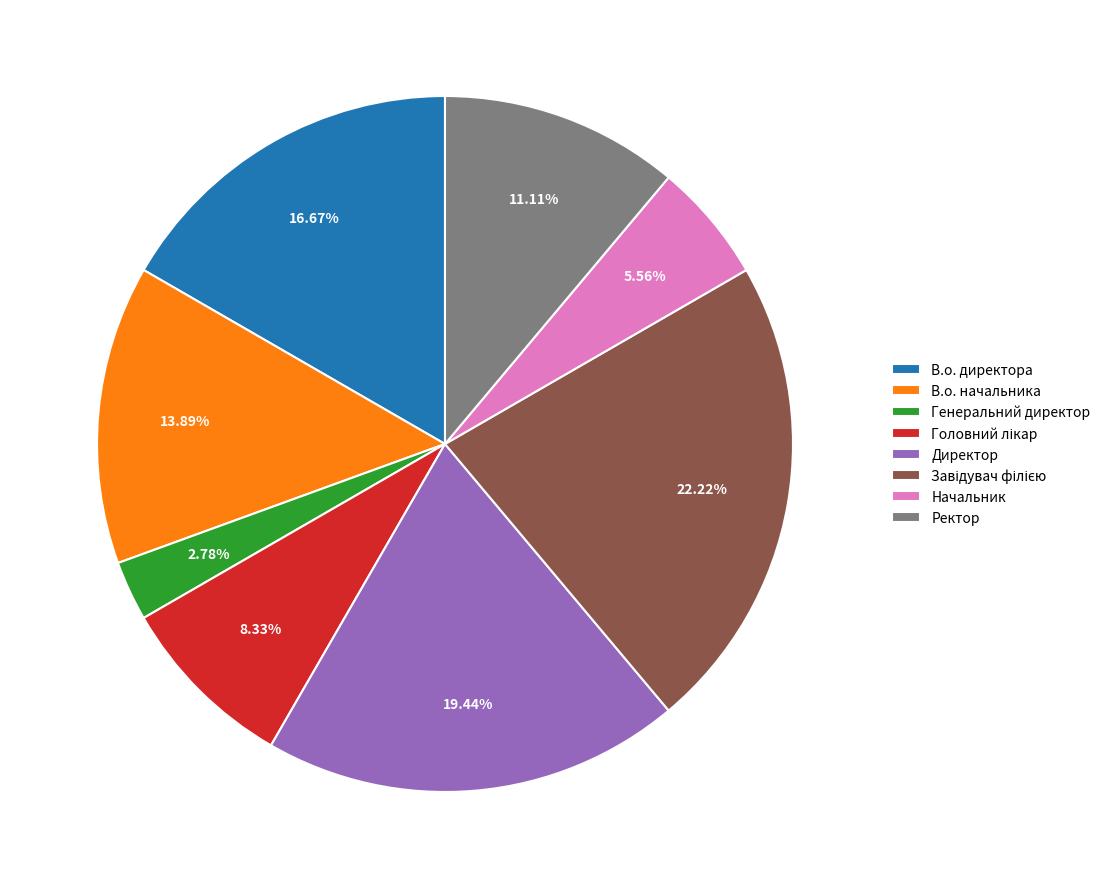

To the nearest percent, what portion does Ректор represent?

11%